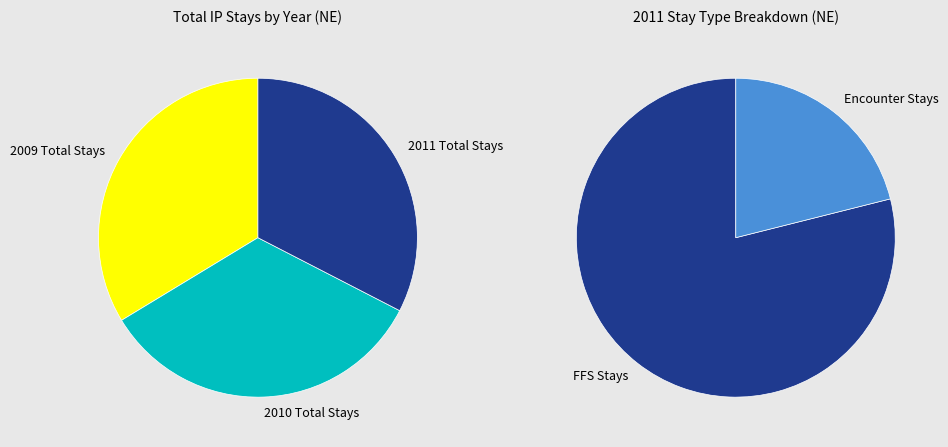

To the nearest percent, what is the combined percentage of 2011 Total Stays and 2010 Total Stays?

66%